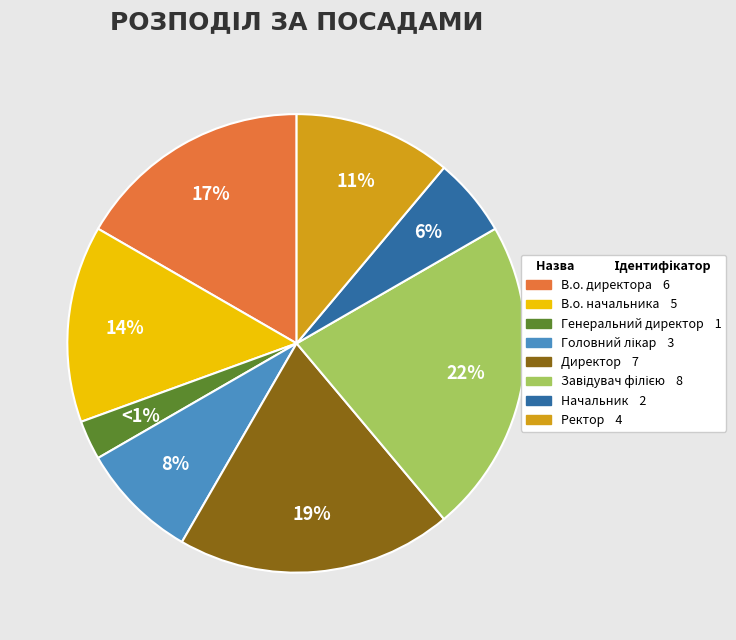

Which category has the biggest portion of the pie?

Завідувач філією